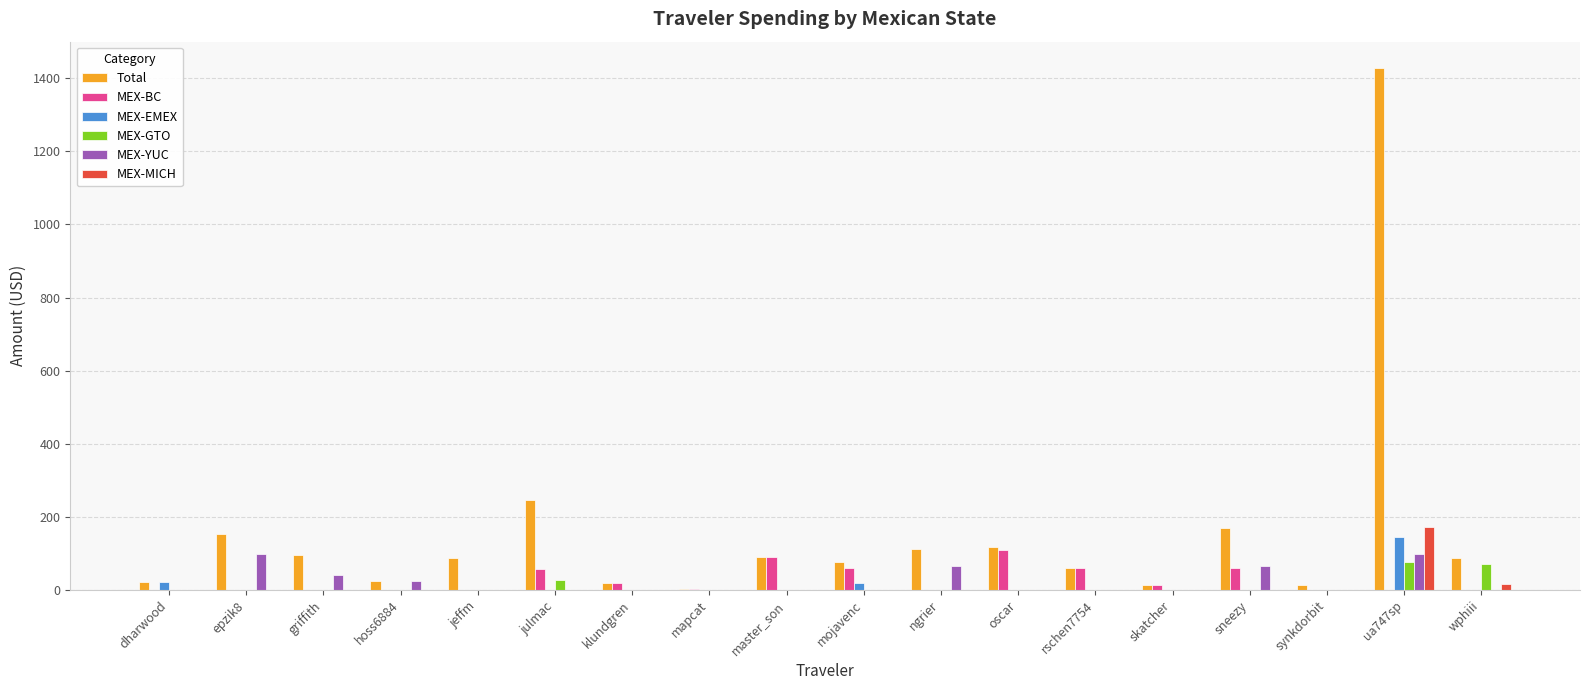

Which series has the largest total across all categories?

Total